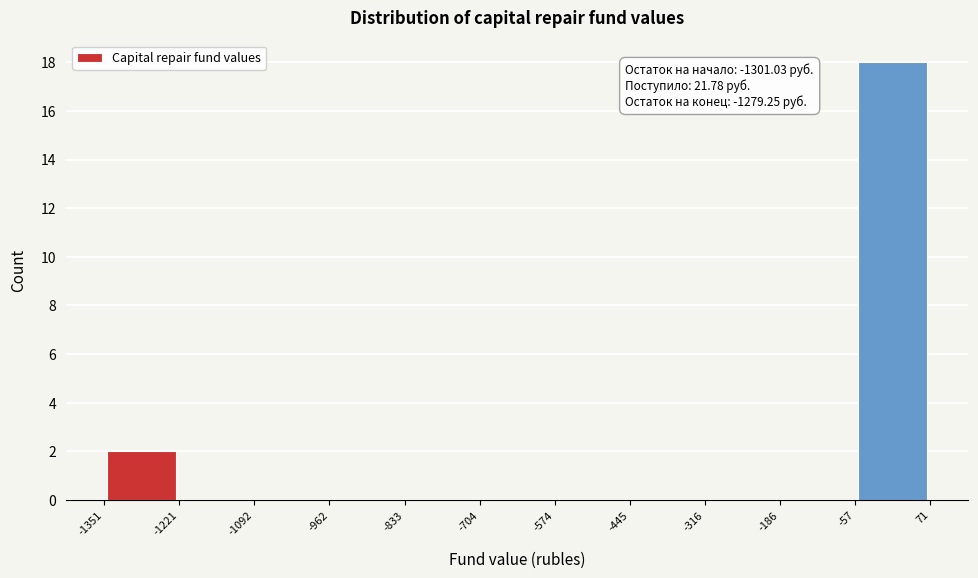

Over which range of the x-axis is the bar tallest?

-57 to 71